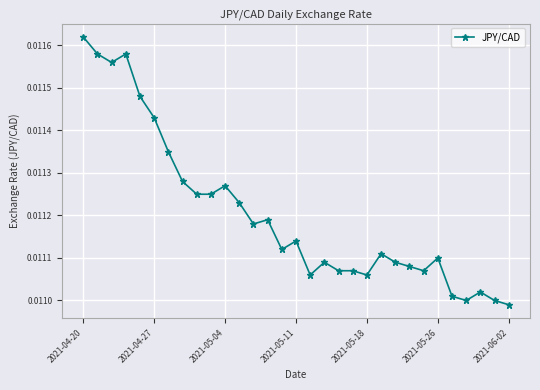

True or false: there are more than 0 points higher than both neighbors.

True